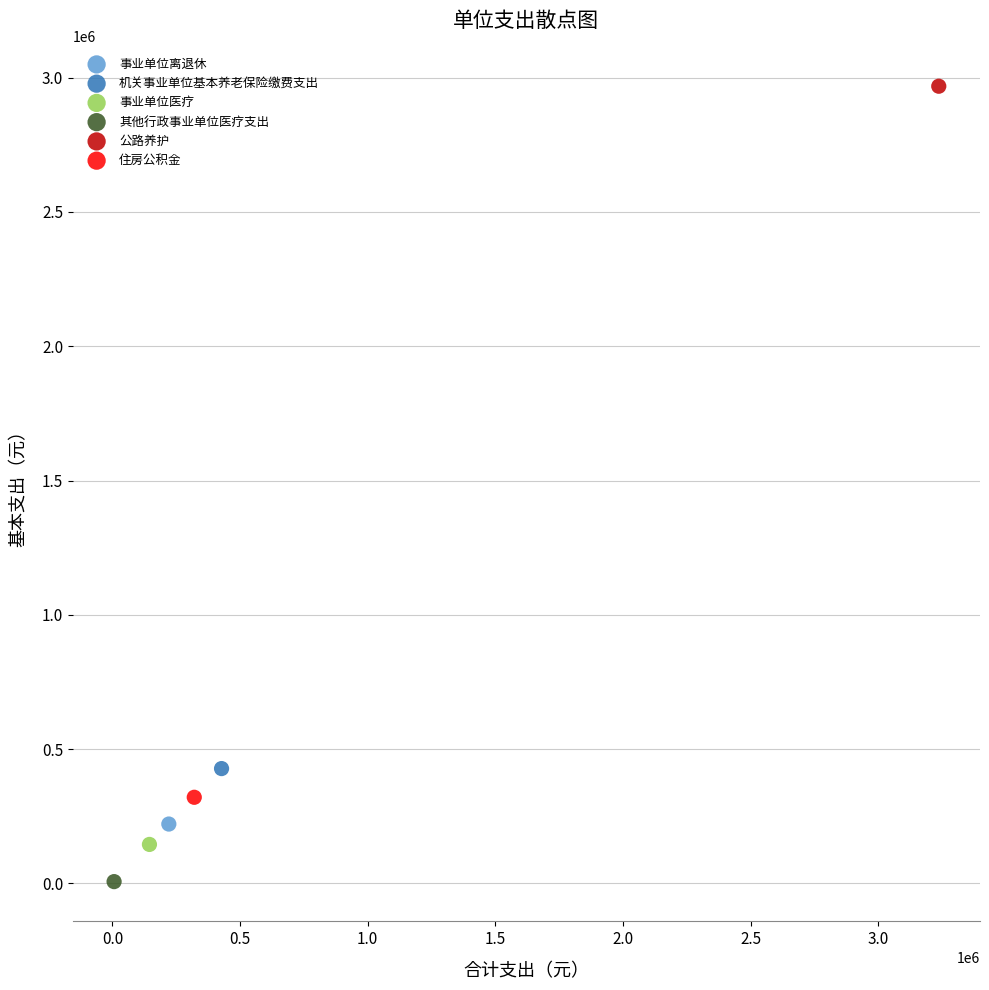

What are all the series names shown in the legend?

事业单位离退休, 机关事业单位基本养老保险缴费支出, 事业单位医疗, 其他行政事业单位医疗支出, 公路养护, 住房公积金